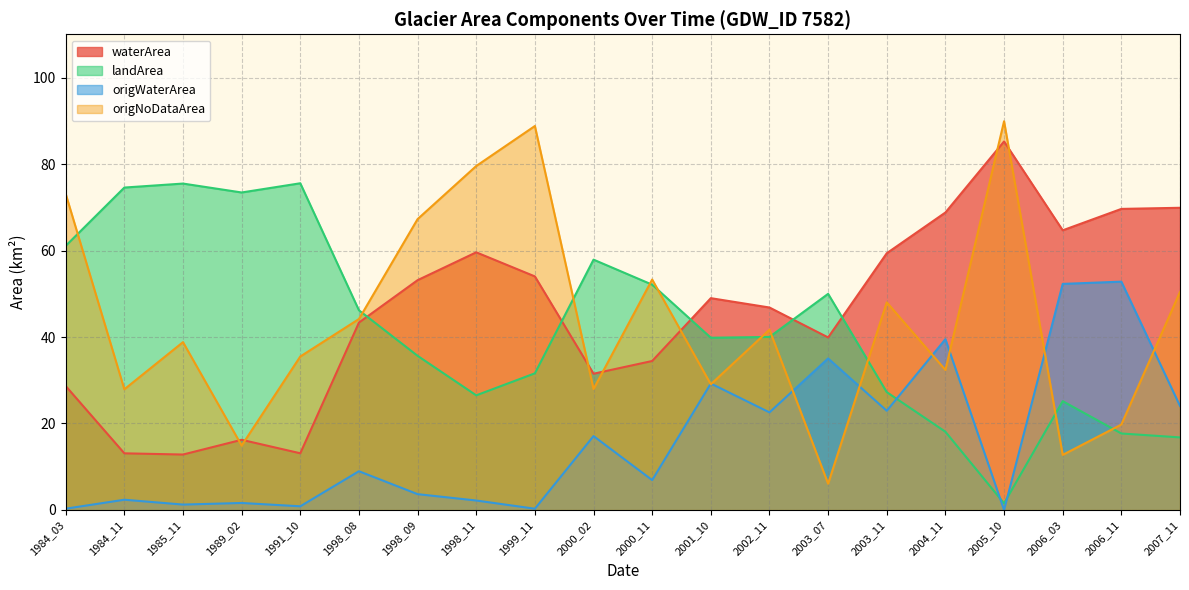

What is the value of the origNoDataArea point at the 13th from the left?

41.7